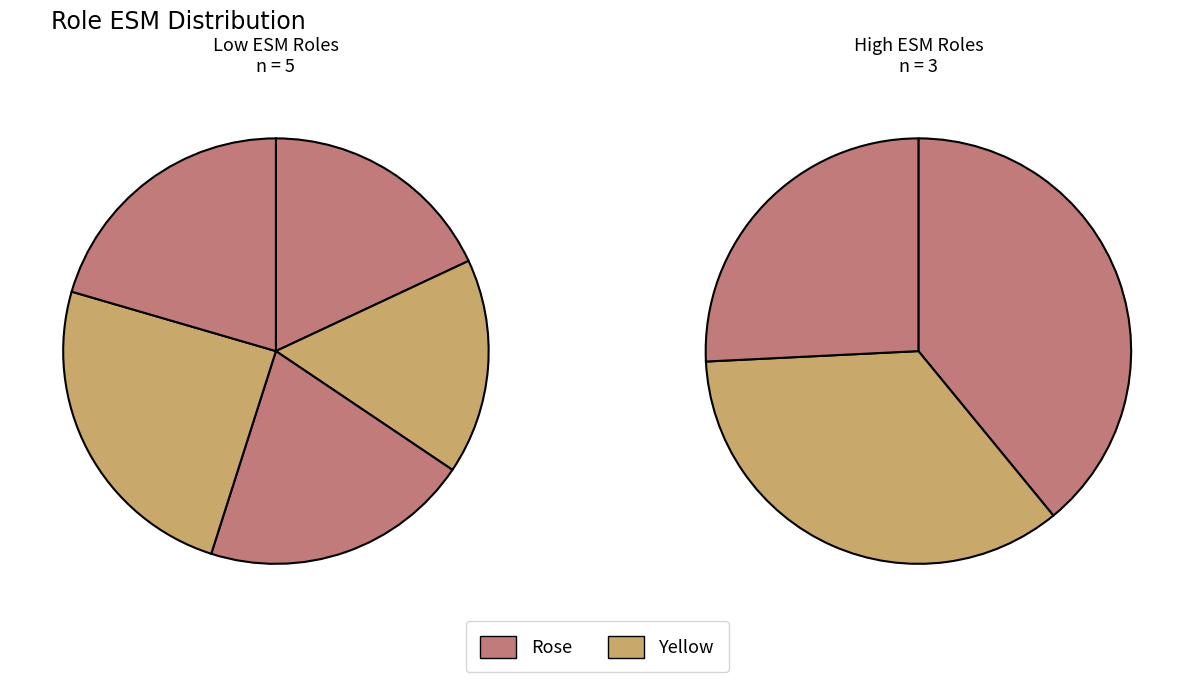

Does any single category account for the majority?

No